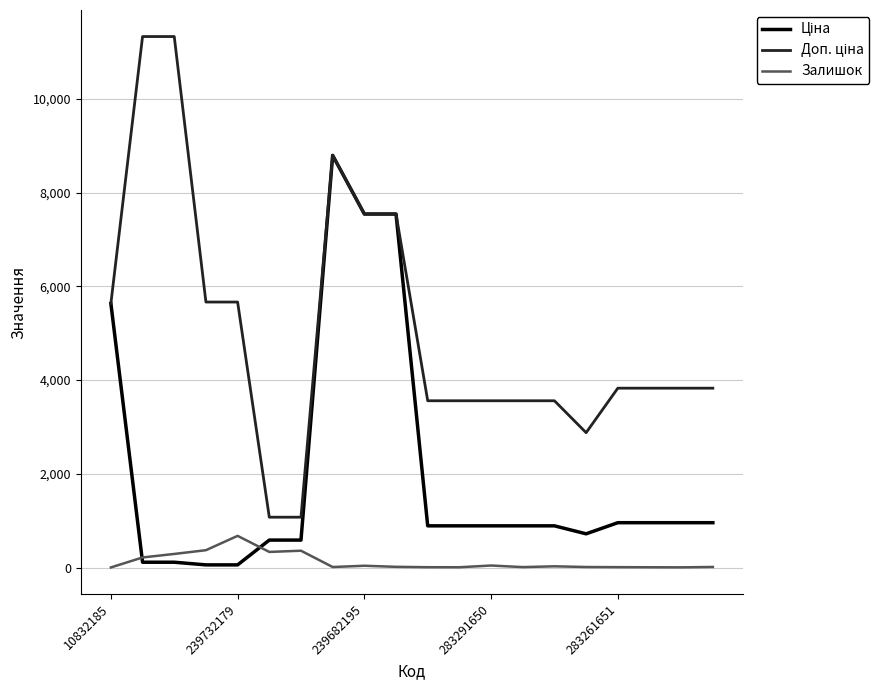

What is the maximum value for Залишок?

676.0